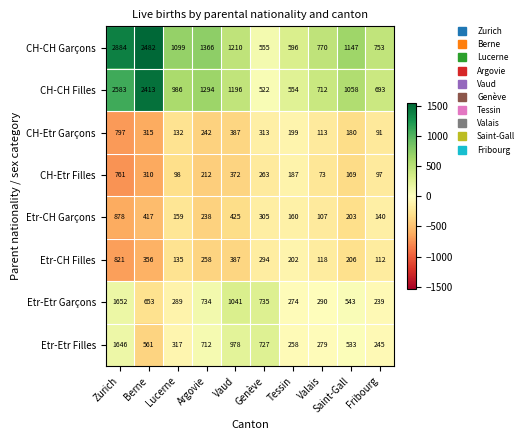

Which series has the largest total across all categories?

CH-CH Garçons